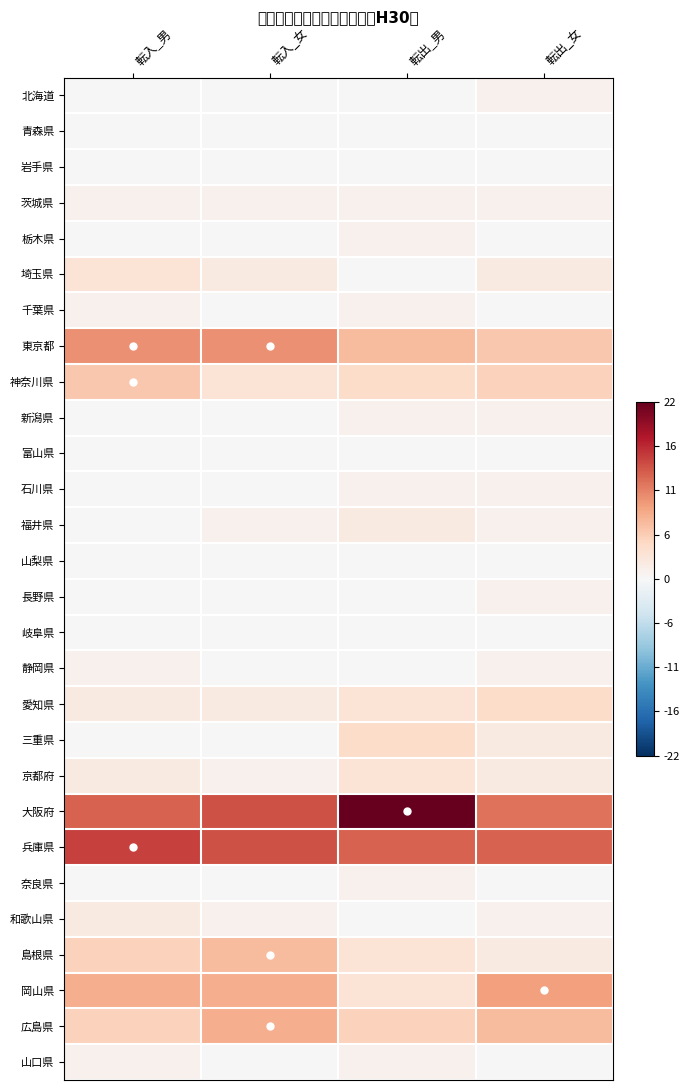

What is the spread (max minus min) of values at 転出_男?

22